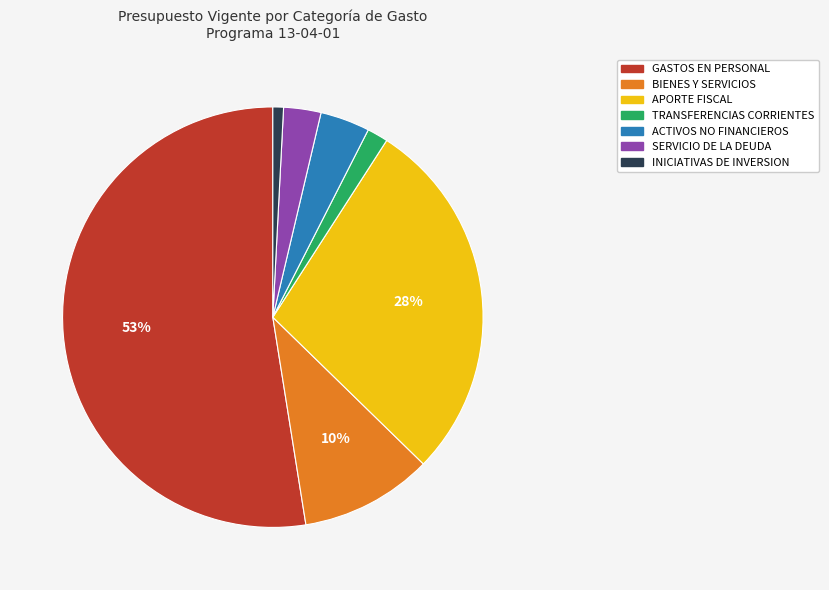

Which category accounts for the majority?

GASTOS EN PERSONAL